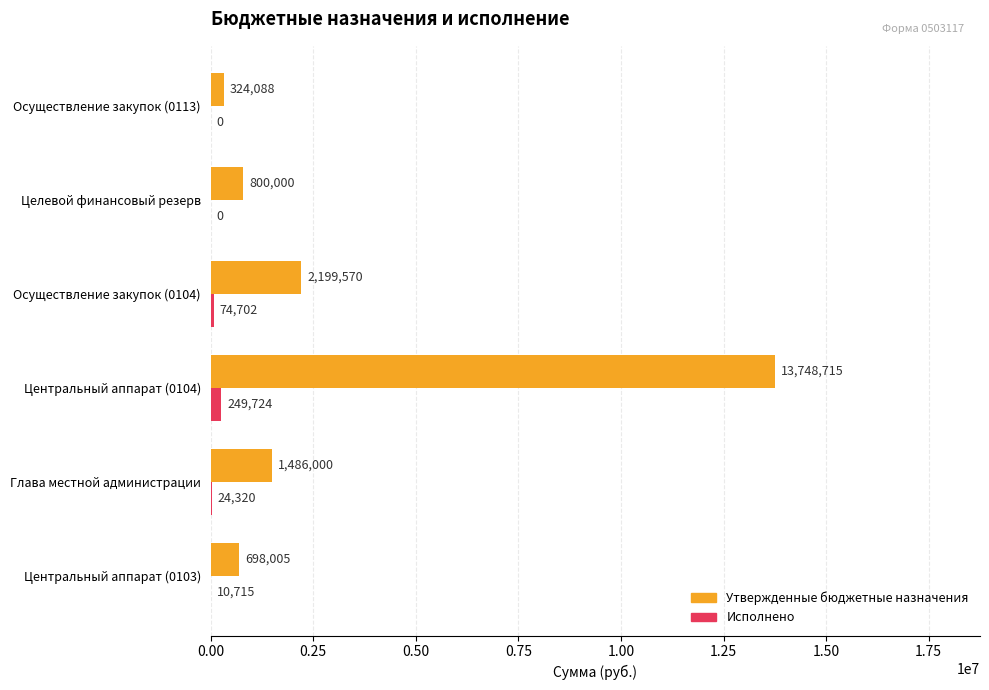

Which series has the largest total across all categories?

Утвержденные бюджетные назначения